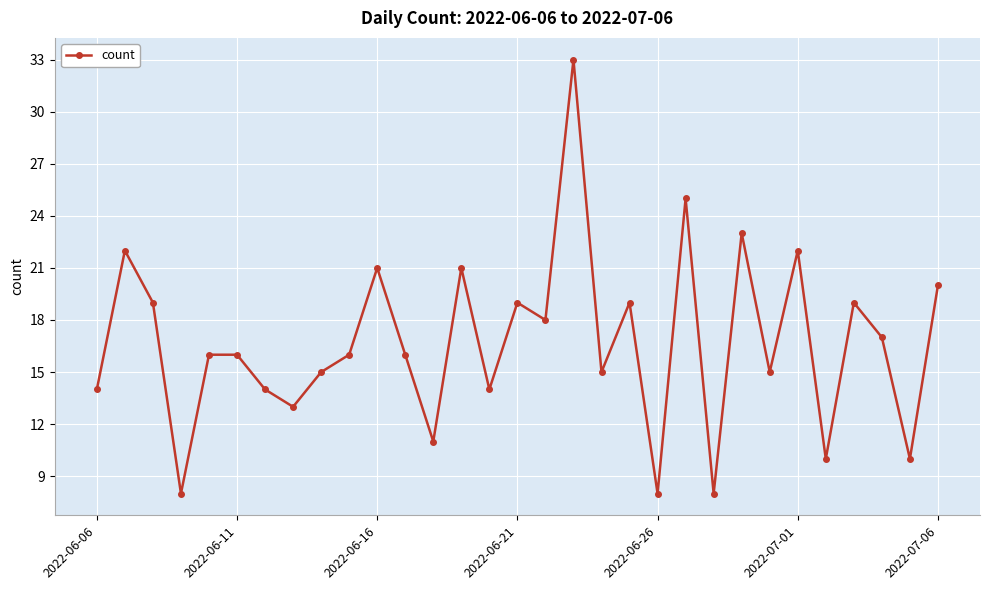

What is the greatest value displayed?

33